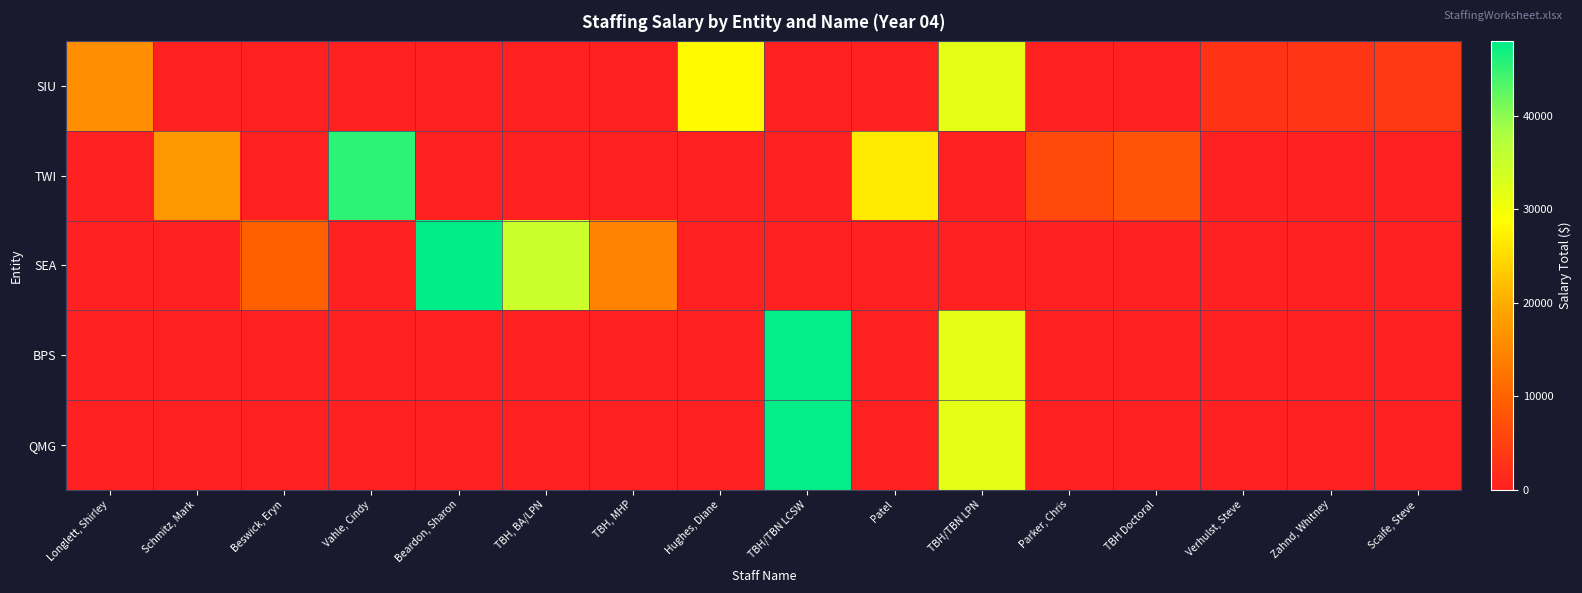

Rank the series at Zahnd, Whitney from highest to lowest value.

SIU, TWI, SEA, BPS, QMG